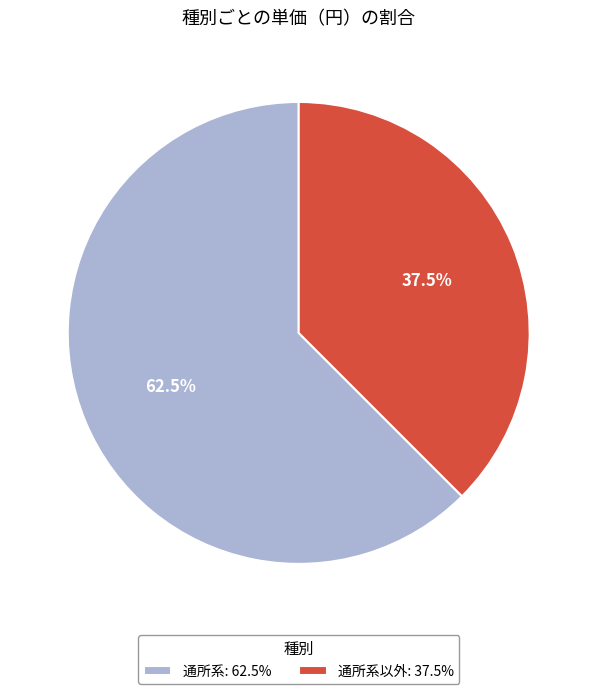

Combined, do 通所系: 62.5% and 通所系以外: 37.5% account for over 50%?

Yes